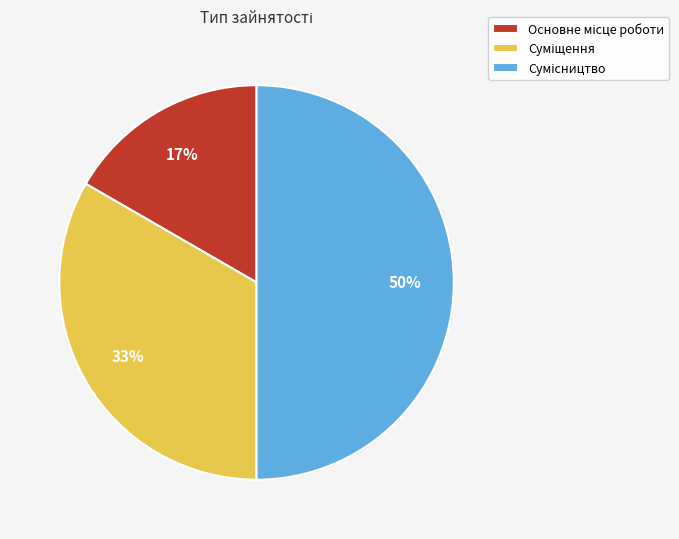

To the nearest percent, what is the difference between the largest and smallest slice percentages?

33%